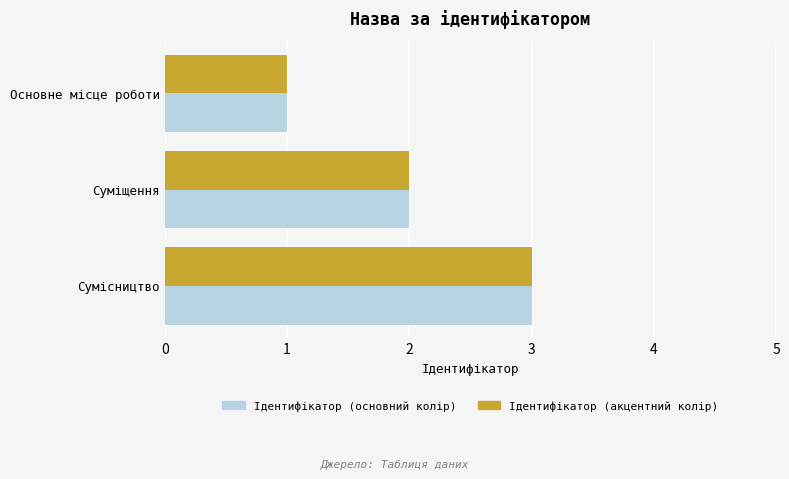

List the labels in order of Ідентифікатор (основний колір) value, largest first.

Сумісництво, Суміщення, Основне місце роботи